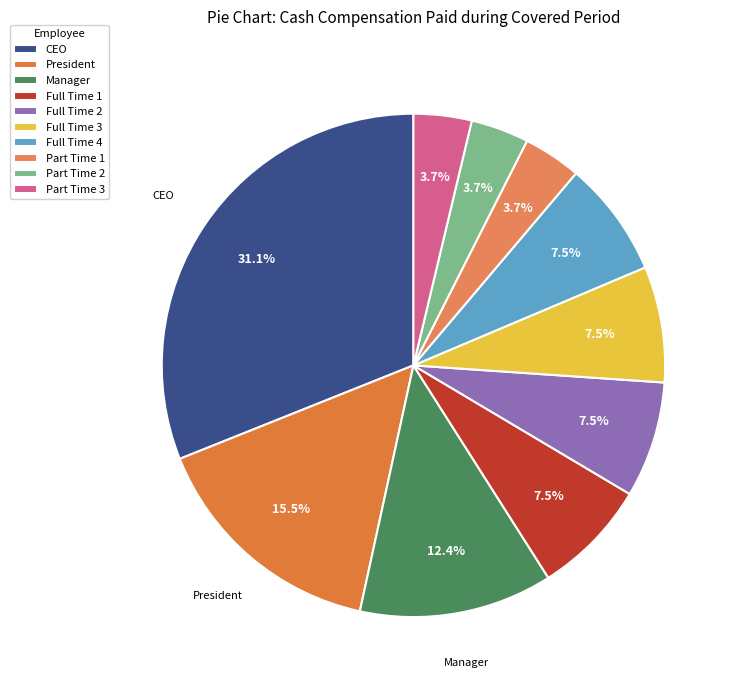

Is Manager the majority of the pie?

No